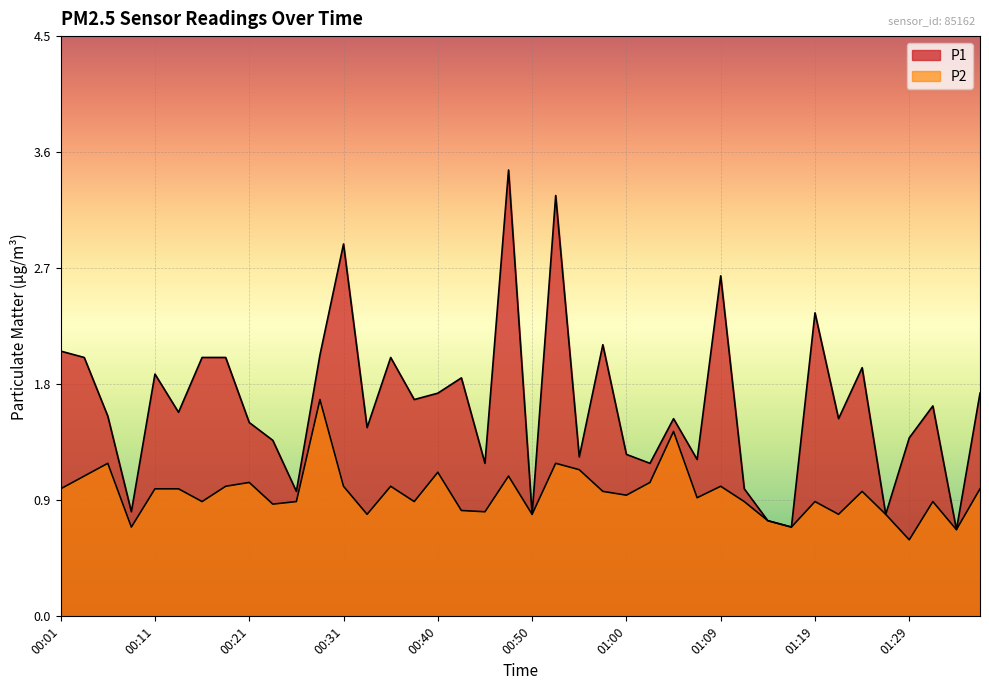

What position from the left is 00:26?

11